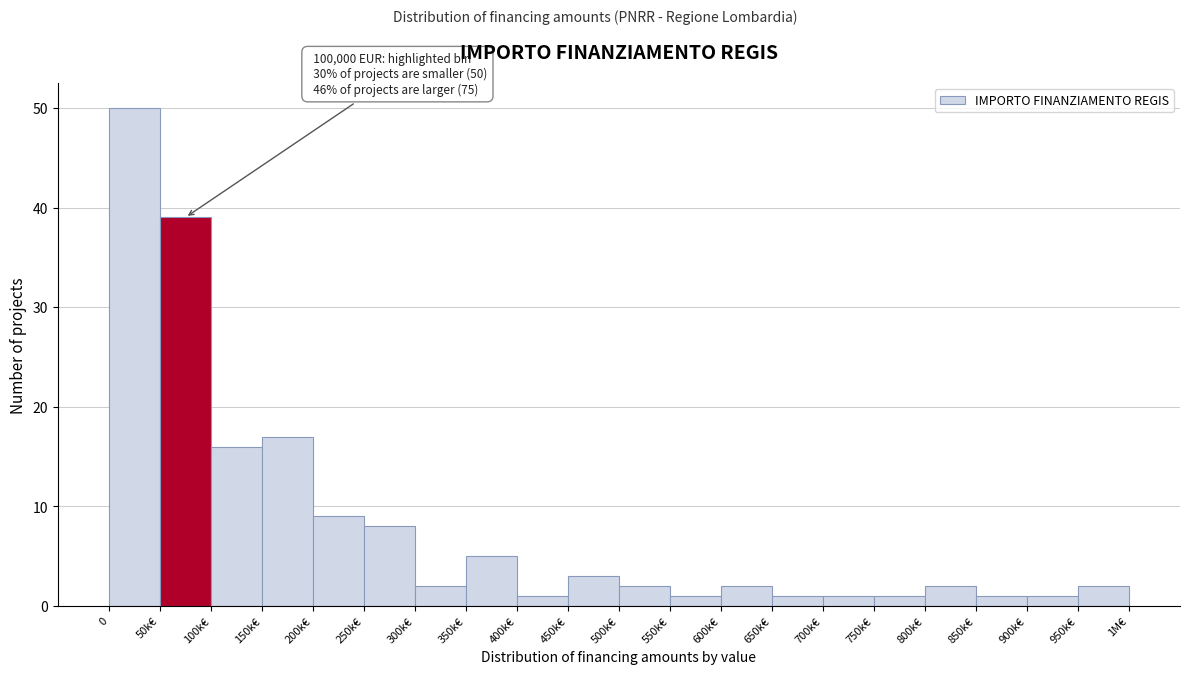

Reading right to left, what are all the values shown in this chart?

950k€=2	900k€=1	850k€=1	800k€=2	750k€=1	700k€=1	650k€=1	600k€=2	550k€=1	500k€=2	450k€=3	400k€=1	350k€=5	300k€=2	250k€=8	200k€=9	150k€=17	100k€=16	50k€=39	0=50